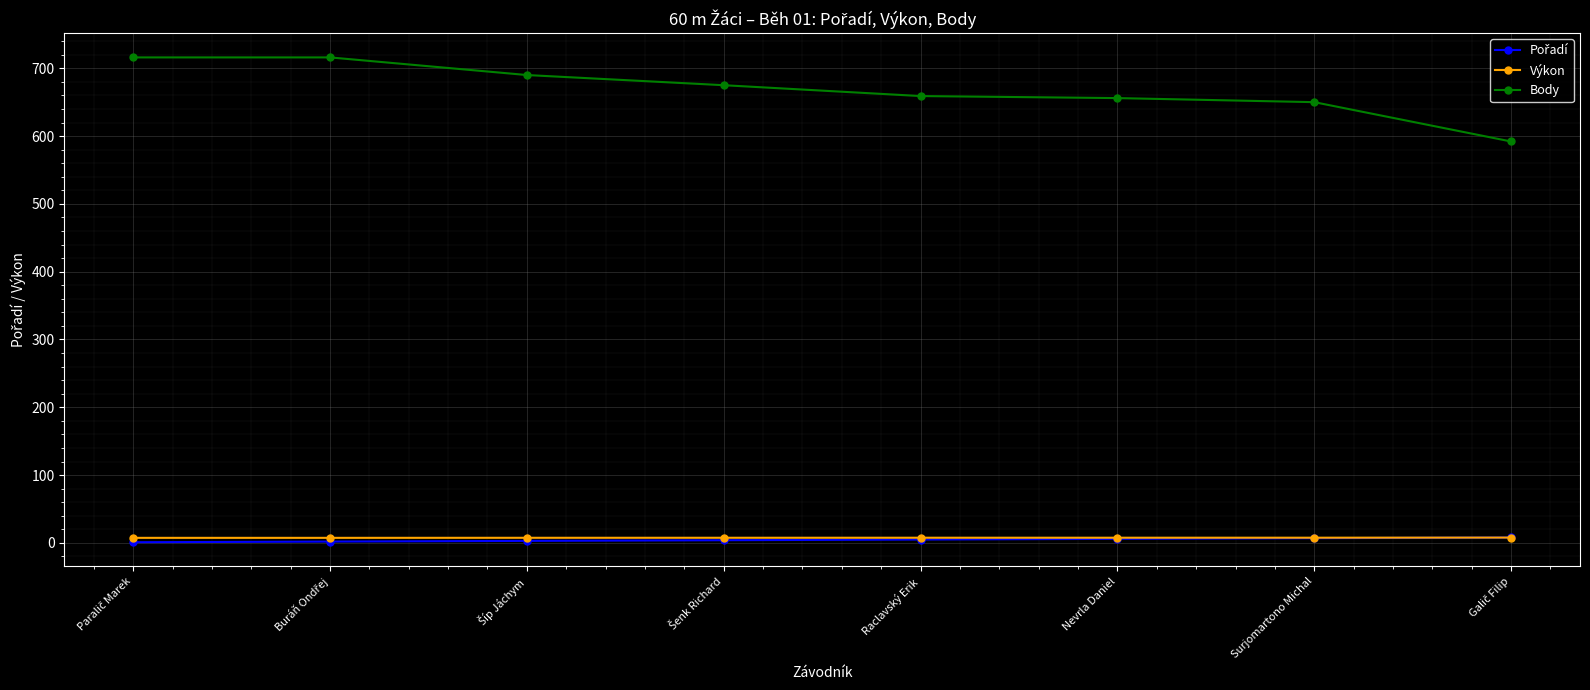

What is the lowest value of the Body series?

592.0